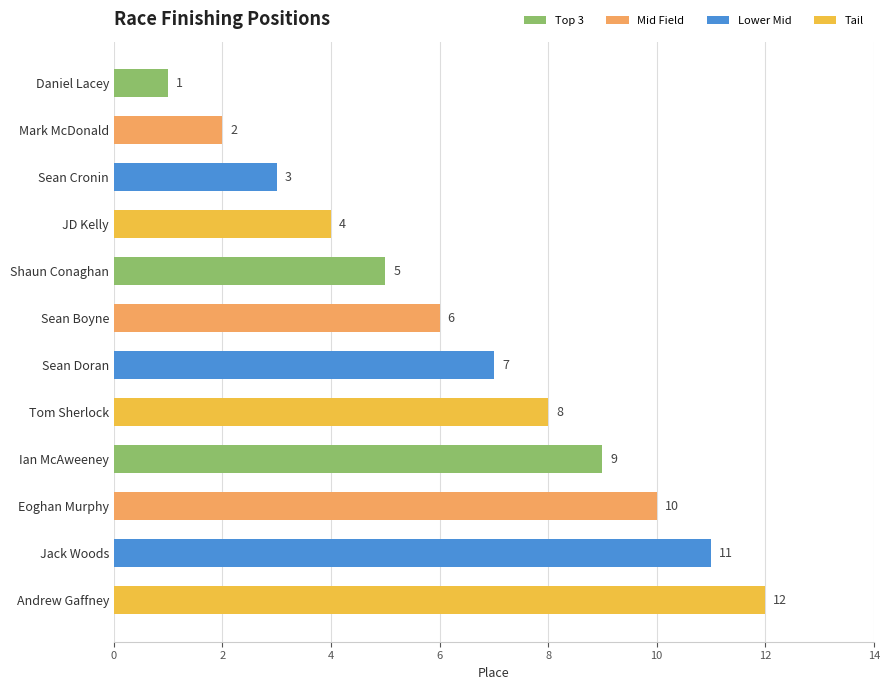

Between JD Kelly and Sean Boyne, which is larger?

Sean Boyne